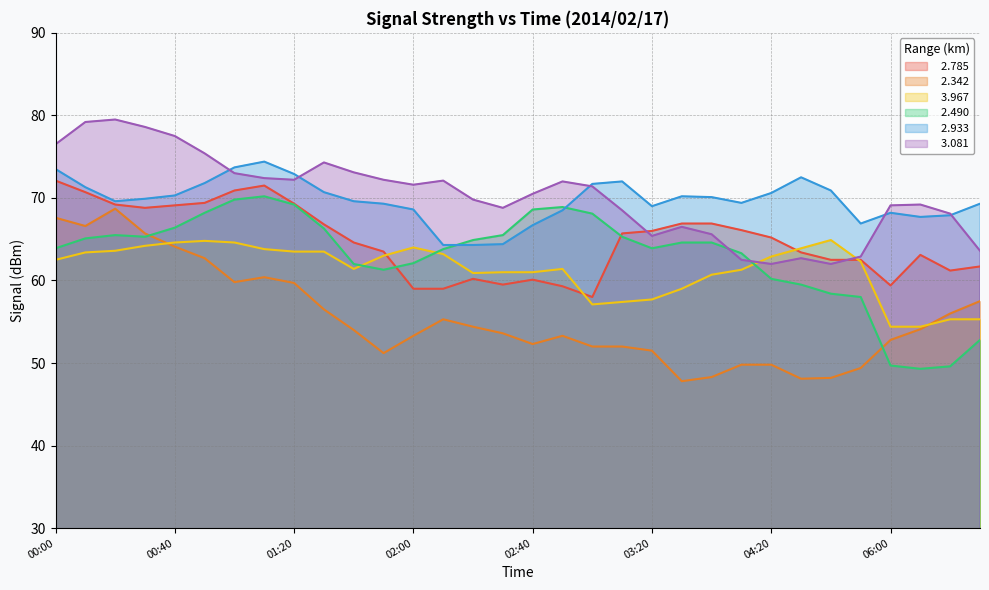

At which category does   3.967 reach its first local peak?

00:50